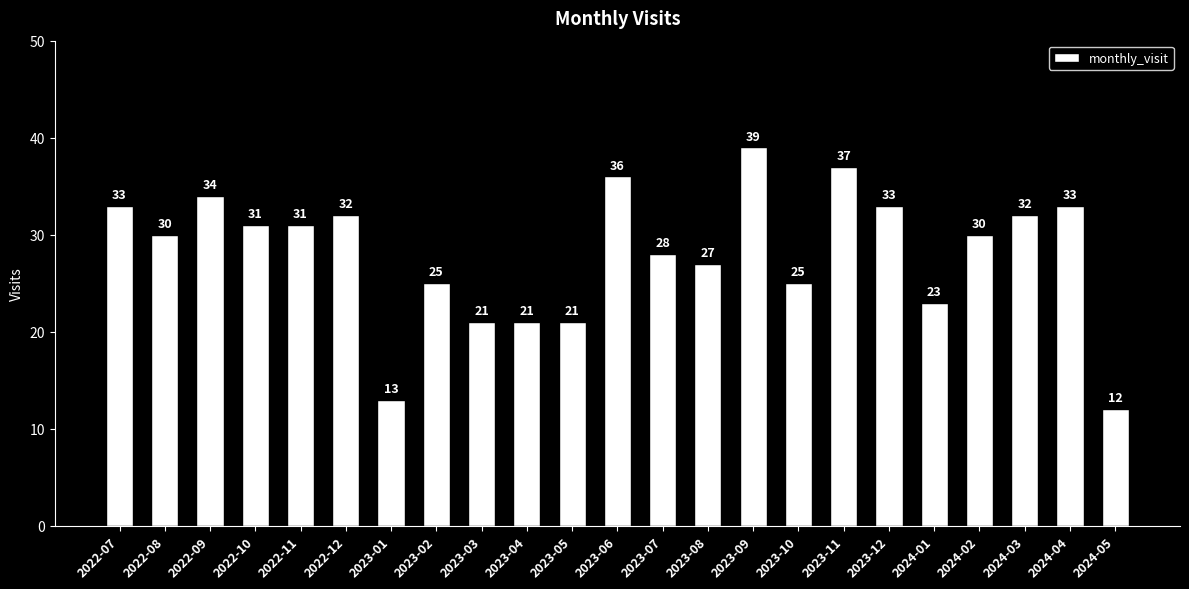

Is it true that the value at 2022-08 is 53?

False